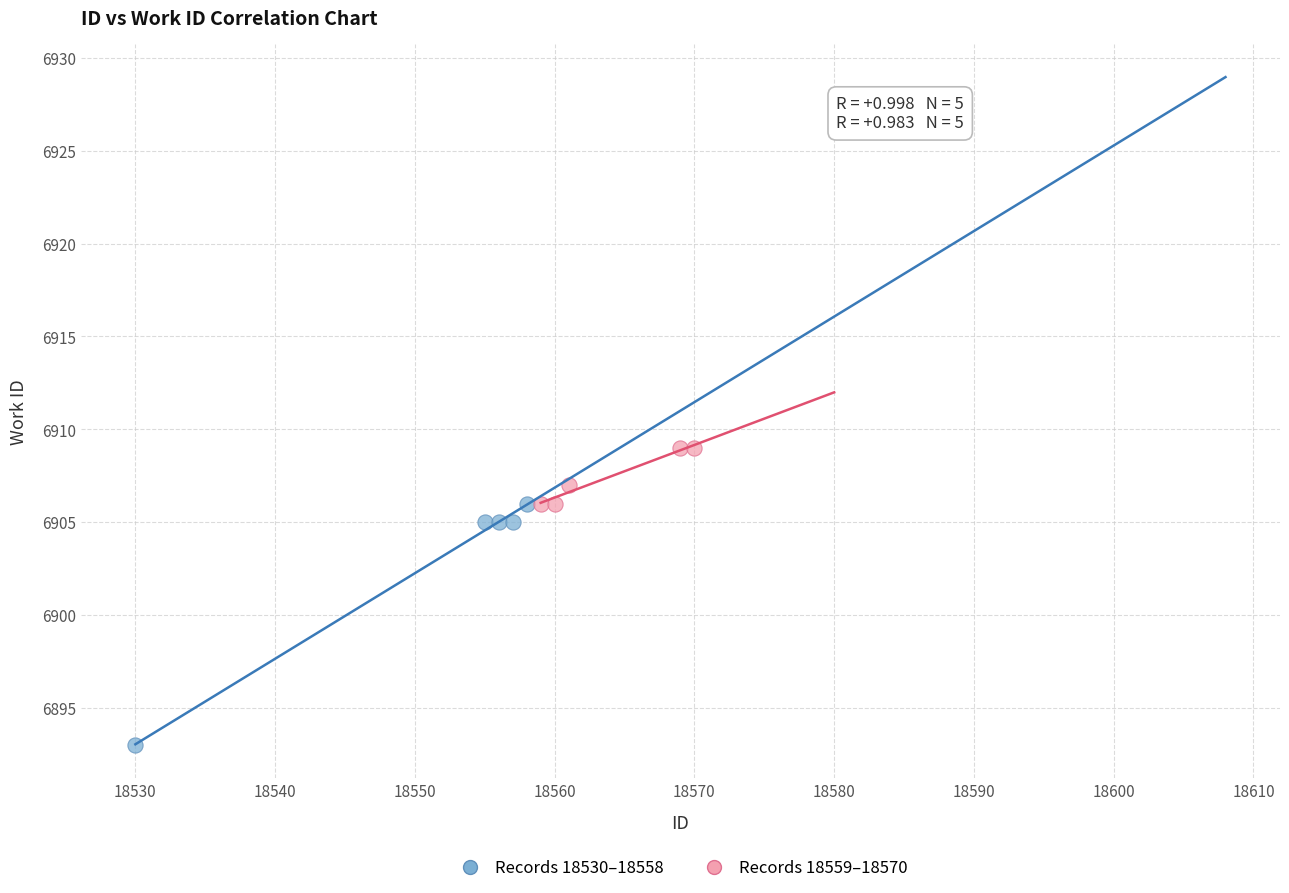

What are all the series names shown in the legend?

Records 18530–18558, Records 18559–18570